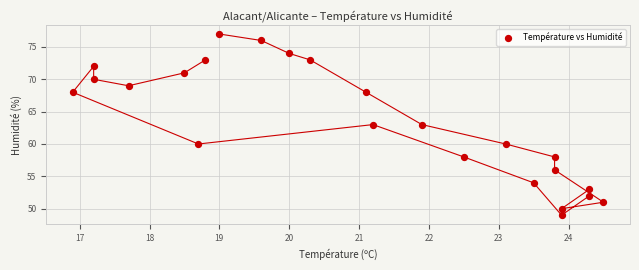

What is the range of Y values (max minus min)?

28